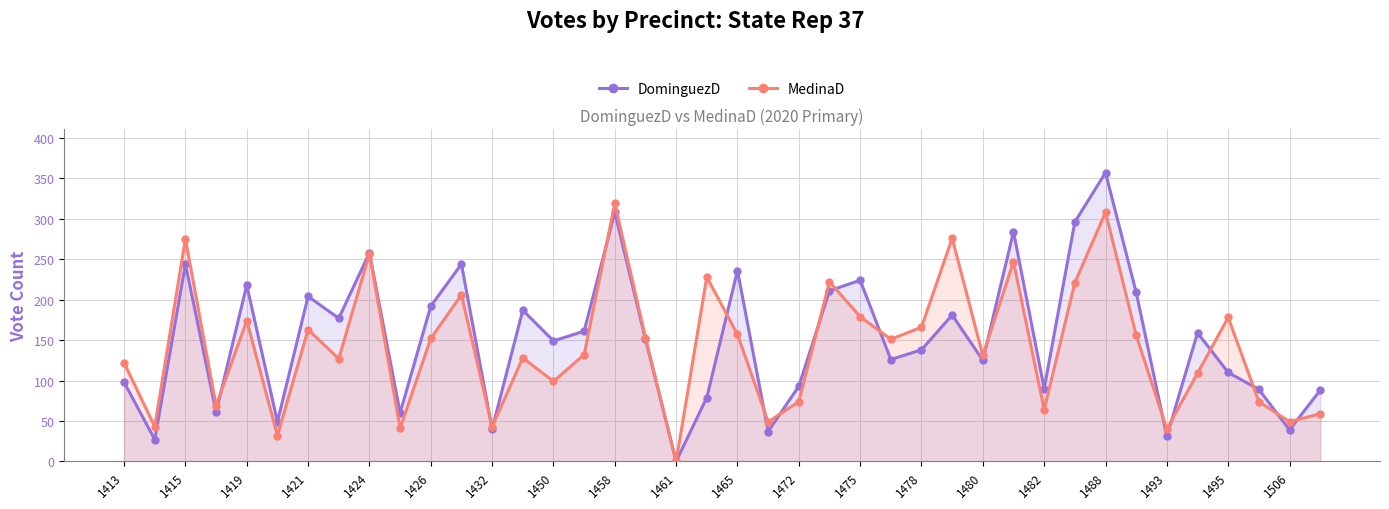

What are all the series names shown in the legend?

DominguezD, MedinaD